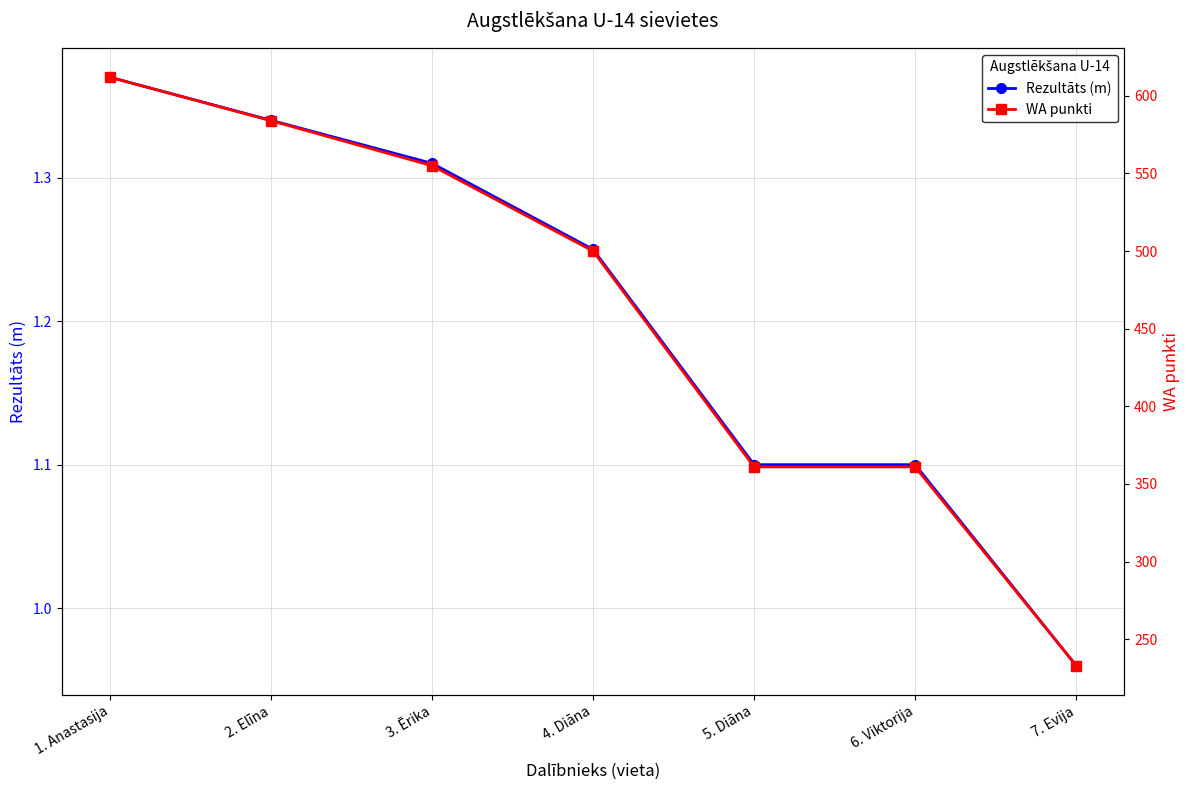

How many data points in WA punkti are less than 500?

3